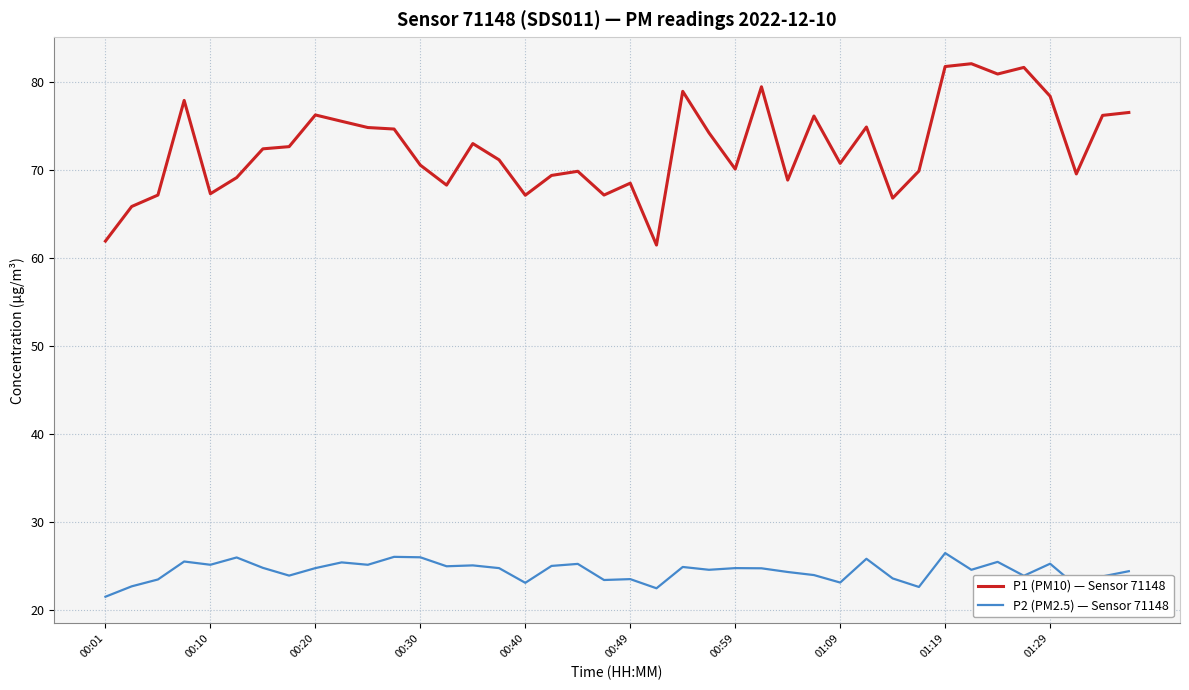

Which series has the largest total across all categories?

P1 (PM10) — Sensor 71148